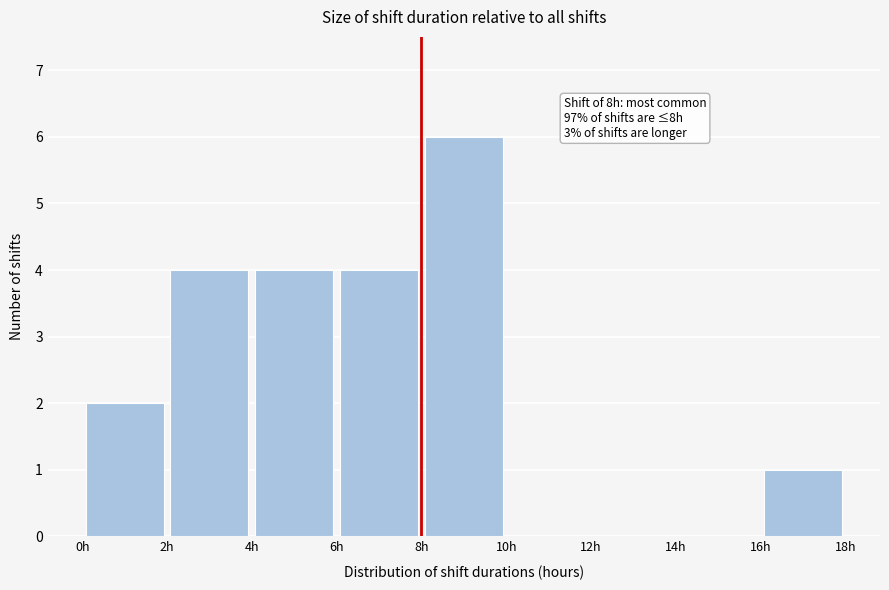

Over which range of the x-axis is the bar tallest?

8 to 10